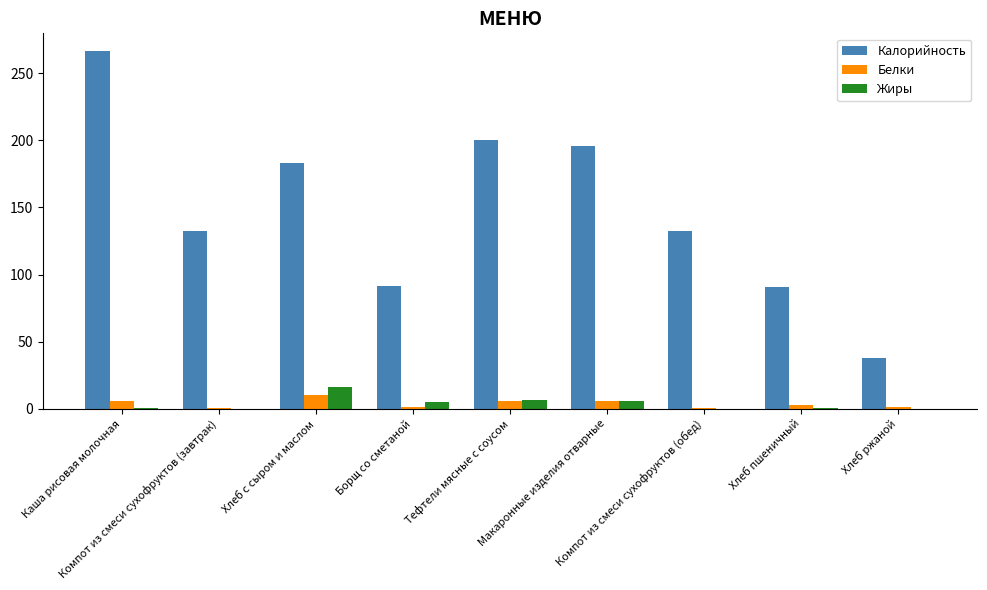

Which series has the largest total across all categories?

Калорийность